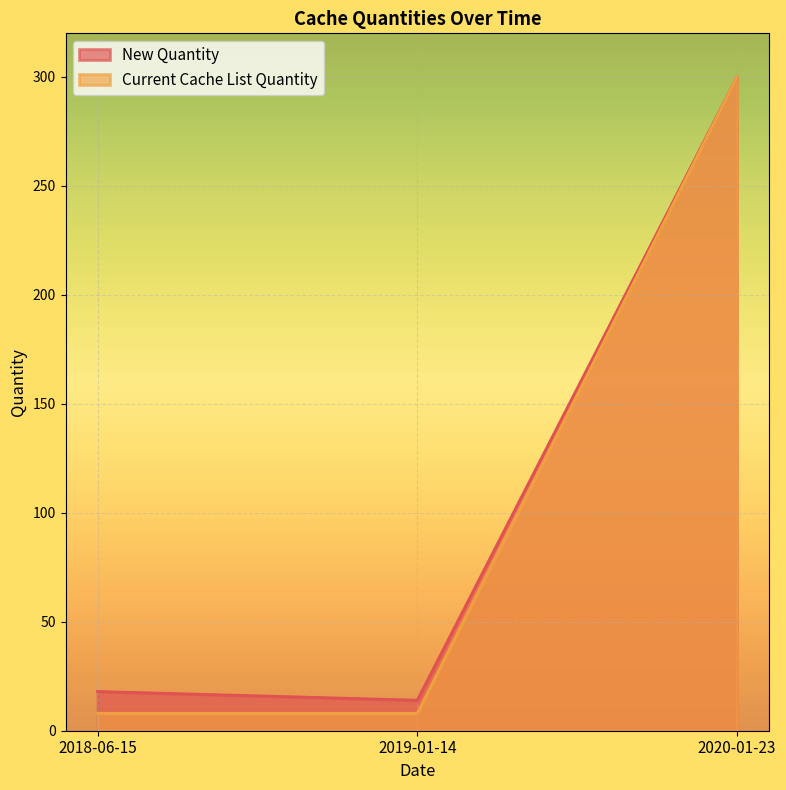

Does the chart display data point markers on the line(s)?

No